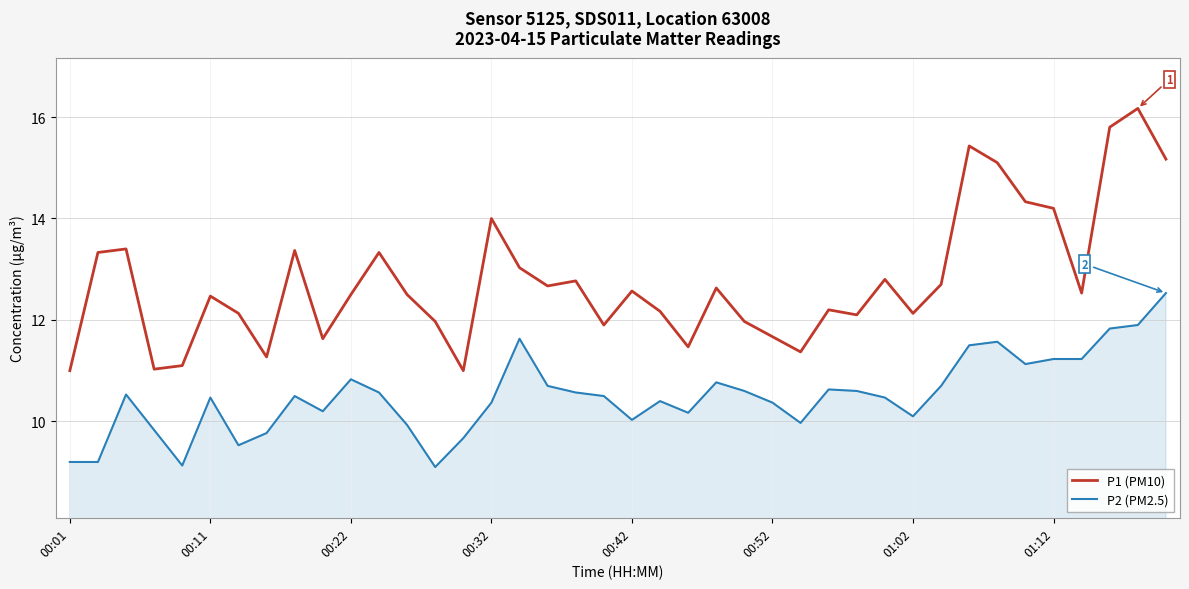

Reading right to left, list all the values displayed in this chart.

P1 (PM10): 15.2	16.2	15.8	12.5	14.2	14.3	15.1	15.4	12.7	12.1	12.8	12.1	12.2	11.4	11.7	12.0	12.6	11.5	12.2	12.6	11.9	12.8	12.7	13.0	14.0	11.0	12.0	12.5	13.3	12.5	11.6	13.4	11.3	12.1	12.5	11.1	11.0	13.4	13.3	11.0
P2 (PM2.5): 12.5	11.9	11.8	11.2	11.2	11.1	11.6	11.5	10.7	10.1	10.5	10.6	10.6	10.0	10.4	10.6	10.8	10.2	10.4	10.0	10.5	10.6	10.7	11.6	10.4	9.7	9.1	9.9	10.6	10.8	10.2	10.5	9.8	9.5	10.5	9.1	9.8	10.5	9.2	9.2